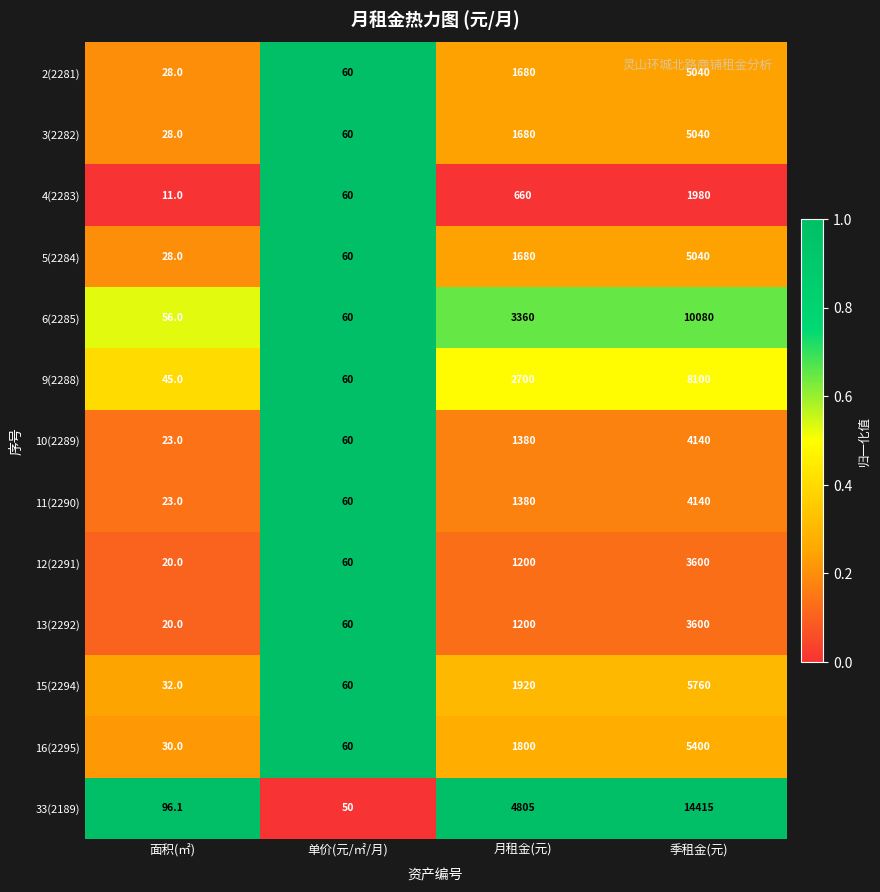

Count the number of categories in the chart.

4